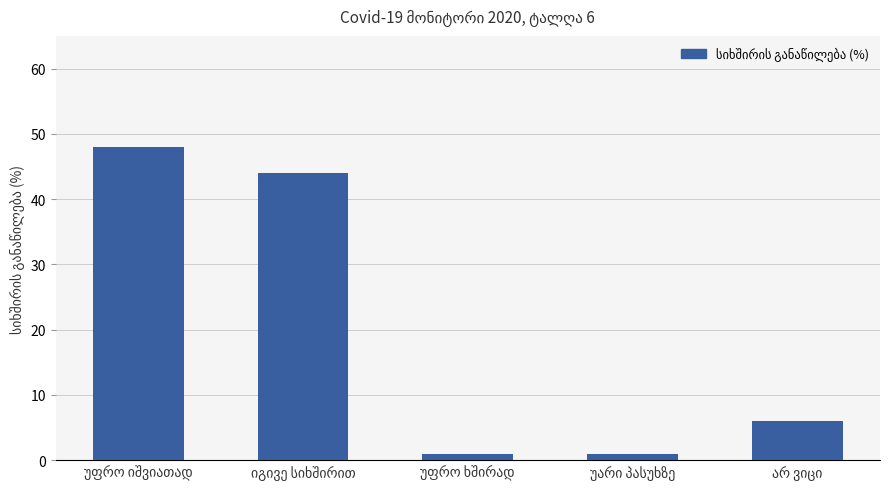

What is the maximum value shown in the chart?

48